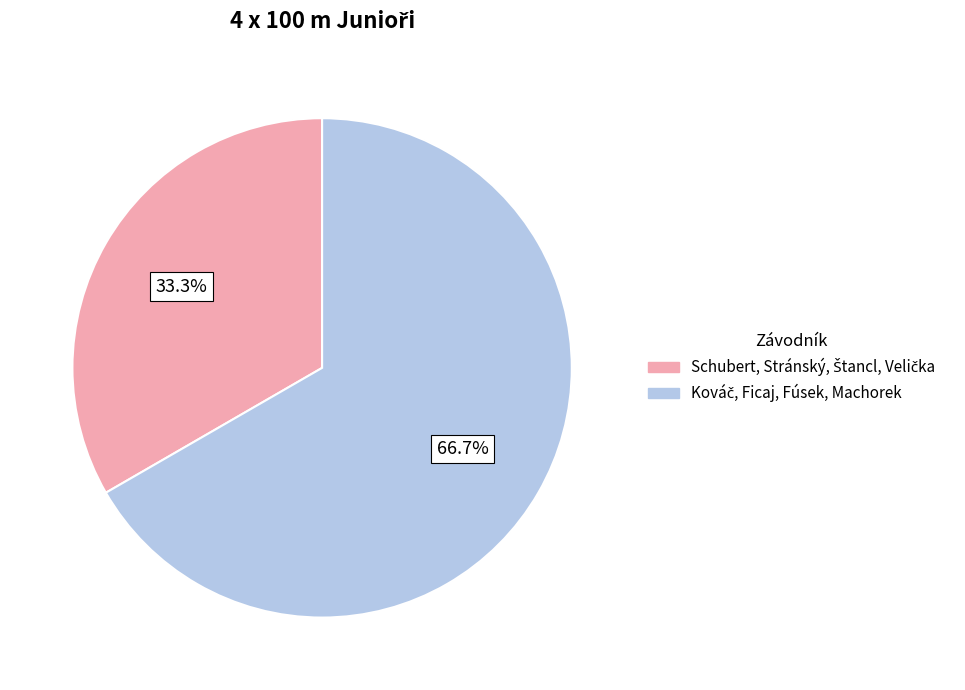

Count the number of slices in the pie.

2